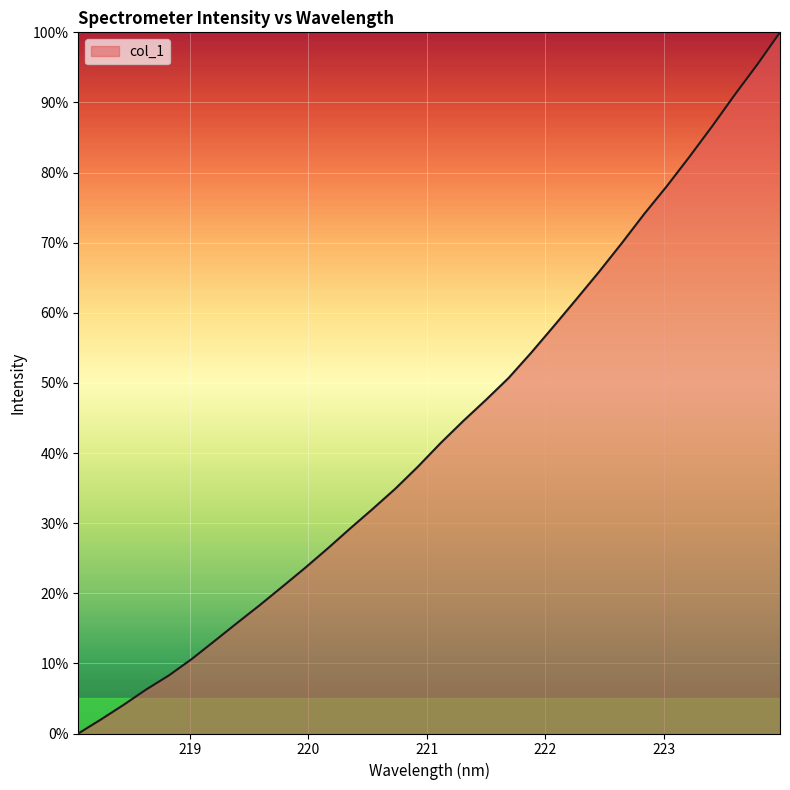

True or false: the data has more than 0 interior local peaks.

False